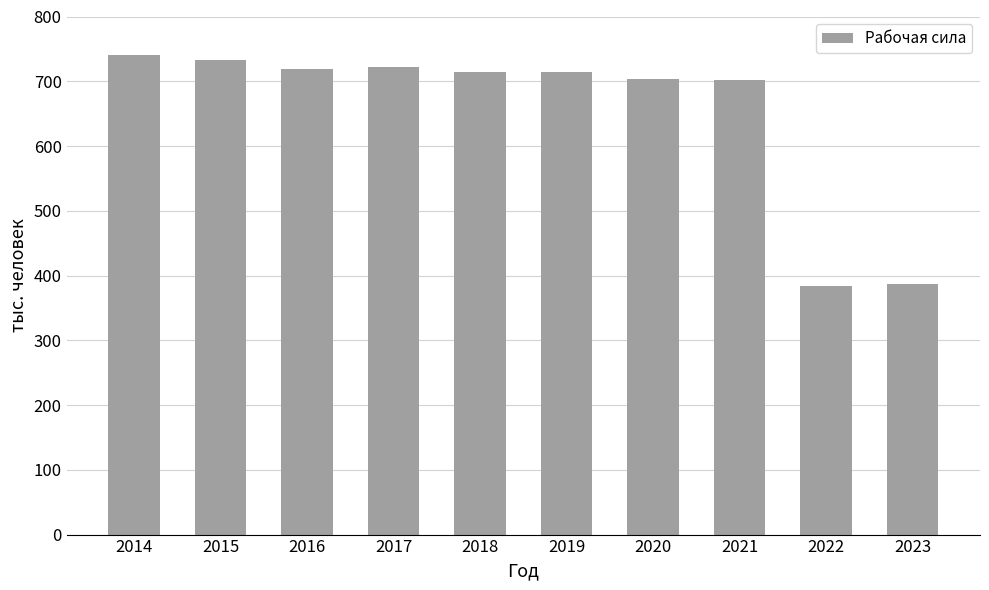

What is the greatest value displayed?

740.9